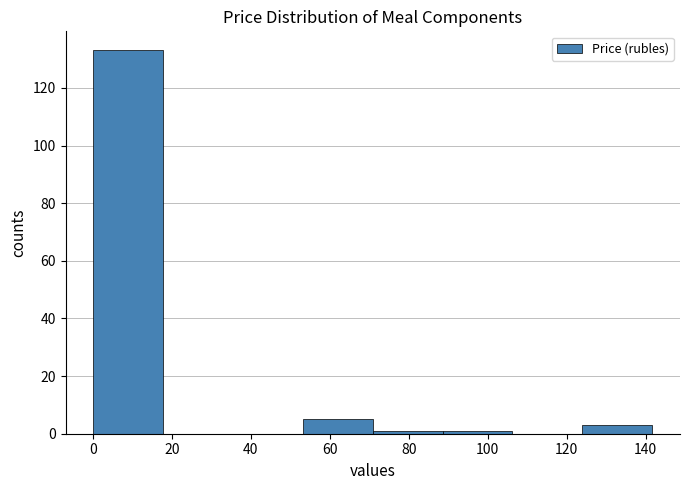

How tall is the bar that spans 0 to 18 on the x-axis? Neither the bar edges nor the heights are printed on the chart, so give them approximately, as read against the axes.

134